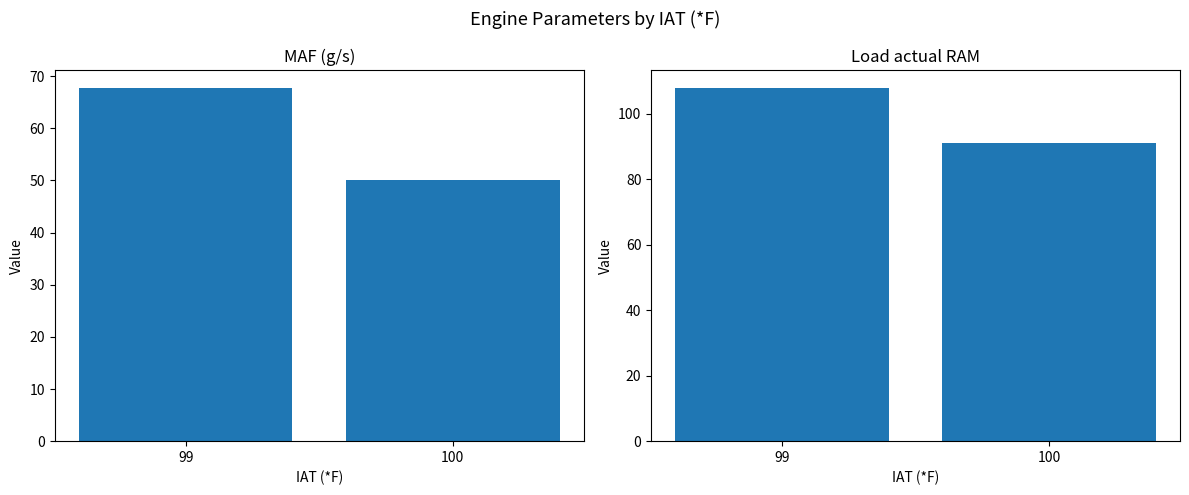

Reading left to right, what are all the values shown in this chart?

MAF (g/s): 67.7	50.2
Load actual RAM: 107.9	91.0